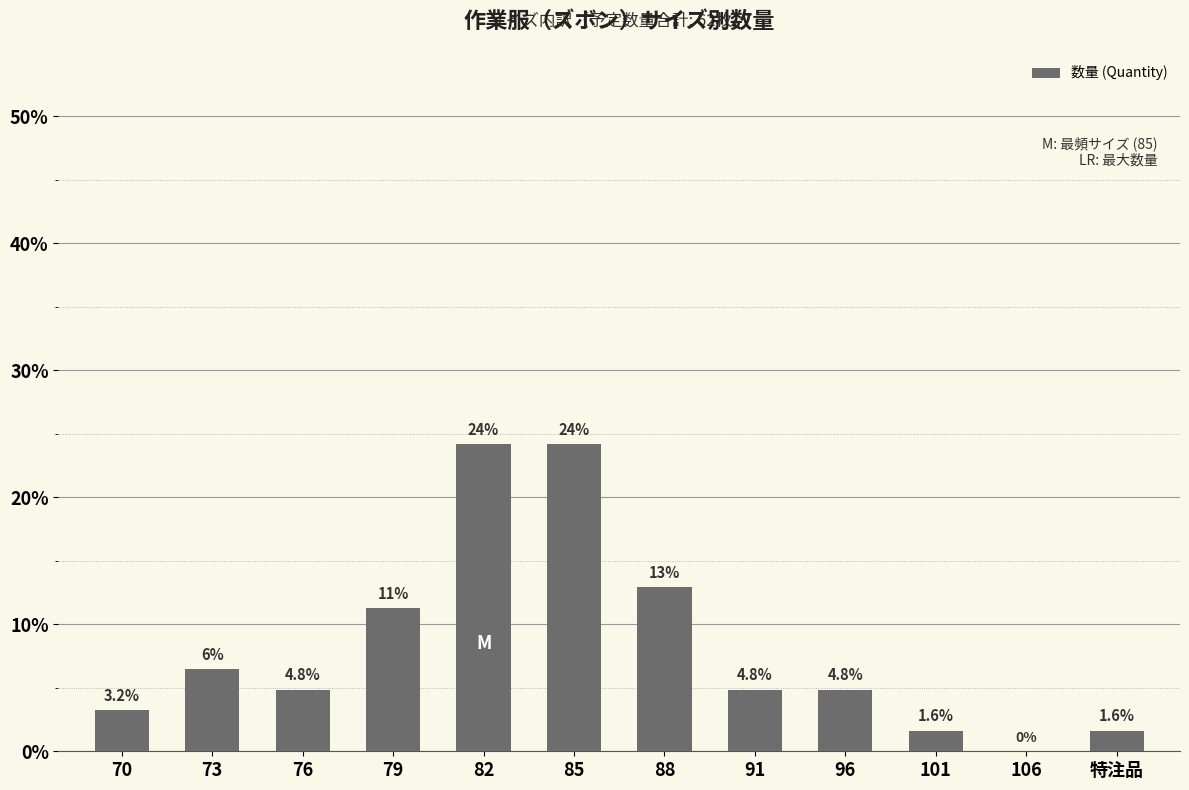

Which has a higher value, 88 or 101?

88